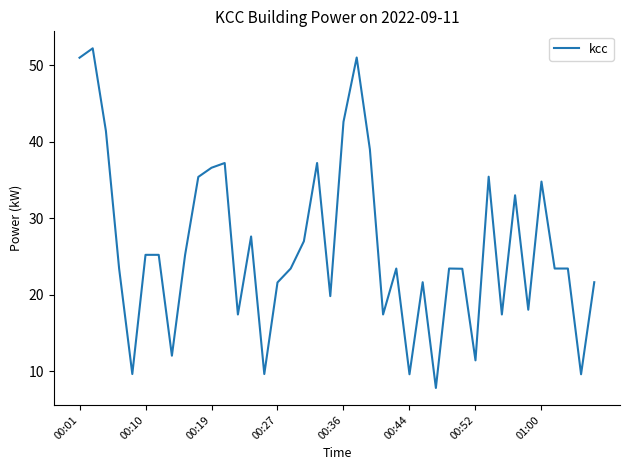

True or false: there are more than 1 points higher than both neighbors.

True